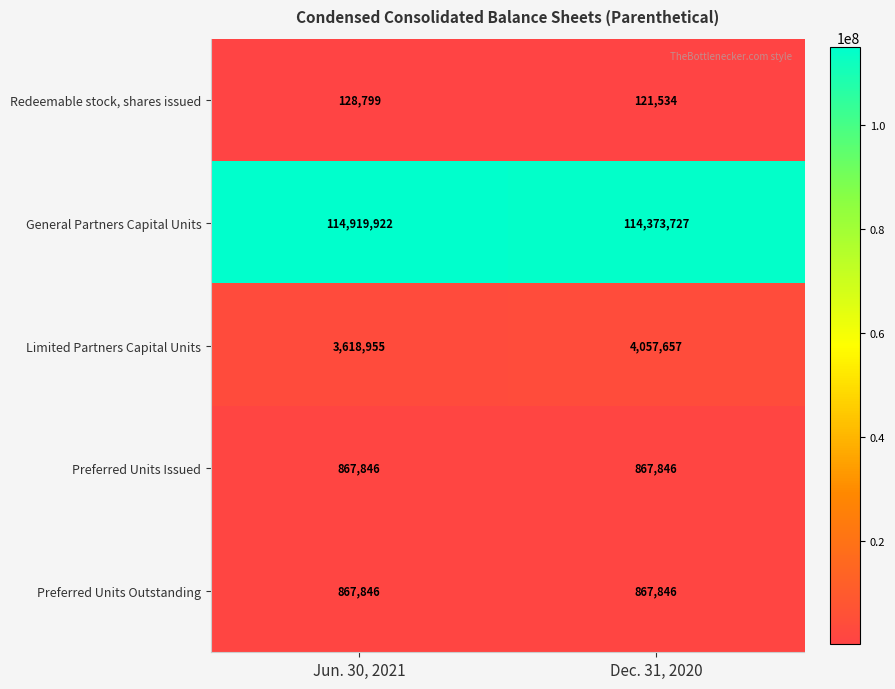

What is the smallest value displayed?

121534